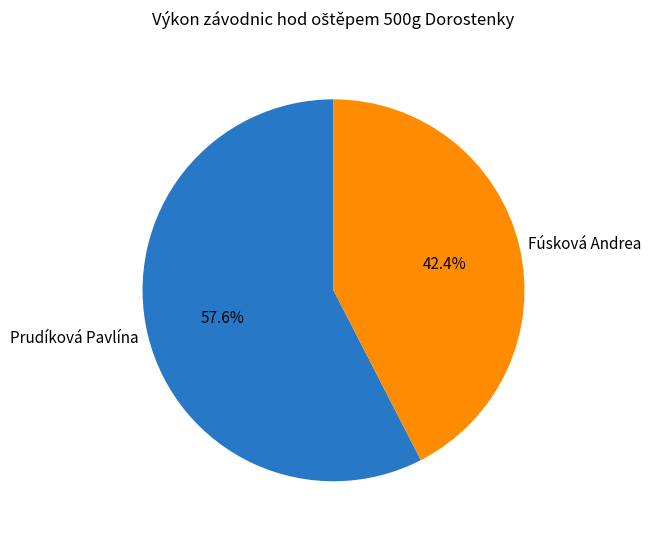

What percentage is the Prudíková Pavlína slice, to the nearest percent?

58%